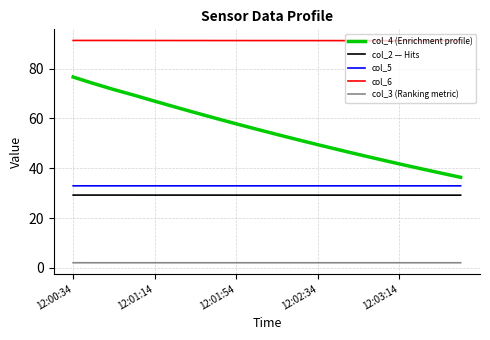

What is the highest value of the col_2 — Hits series?

29.2